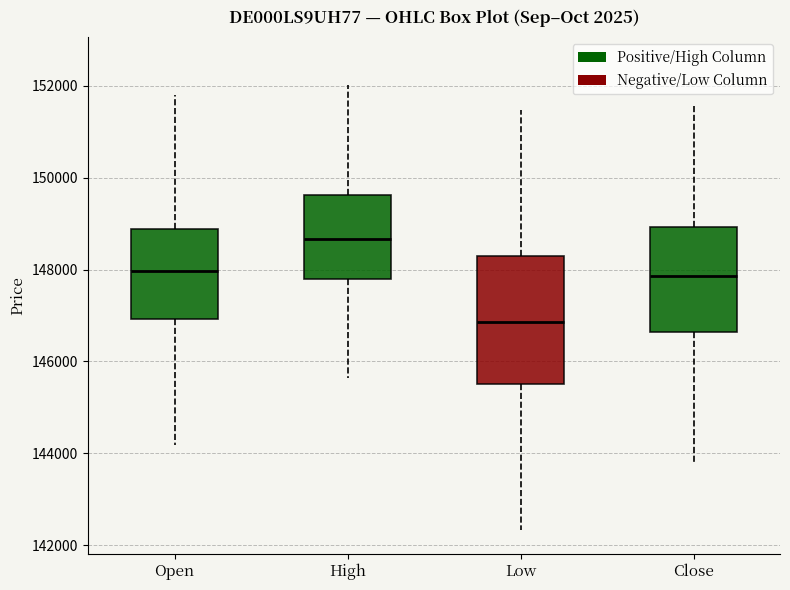

Which box's median line is the highest?

High